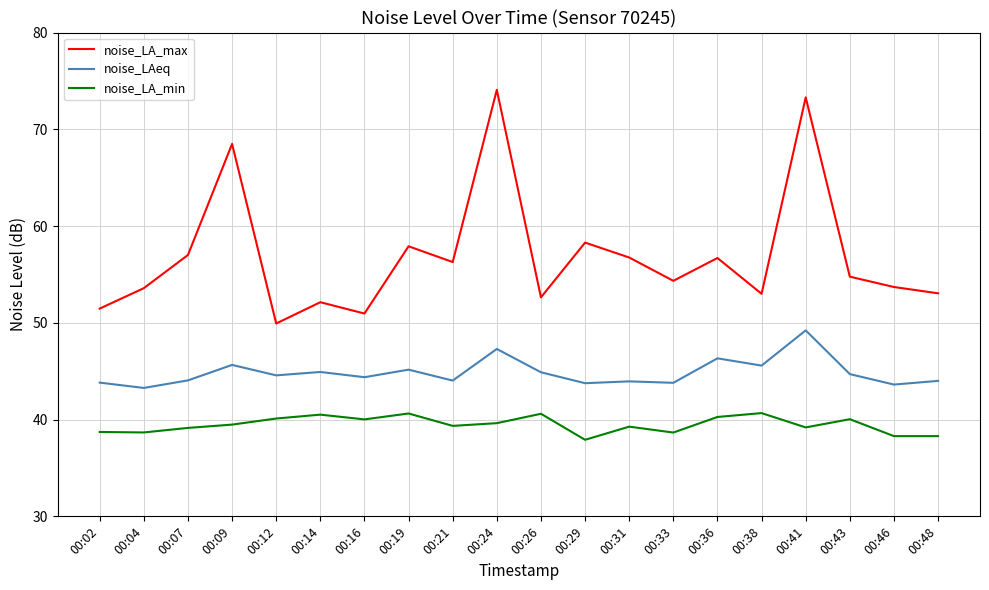

What is the difference between the highest and lowest values at 00:36?

16.4